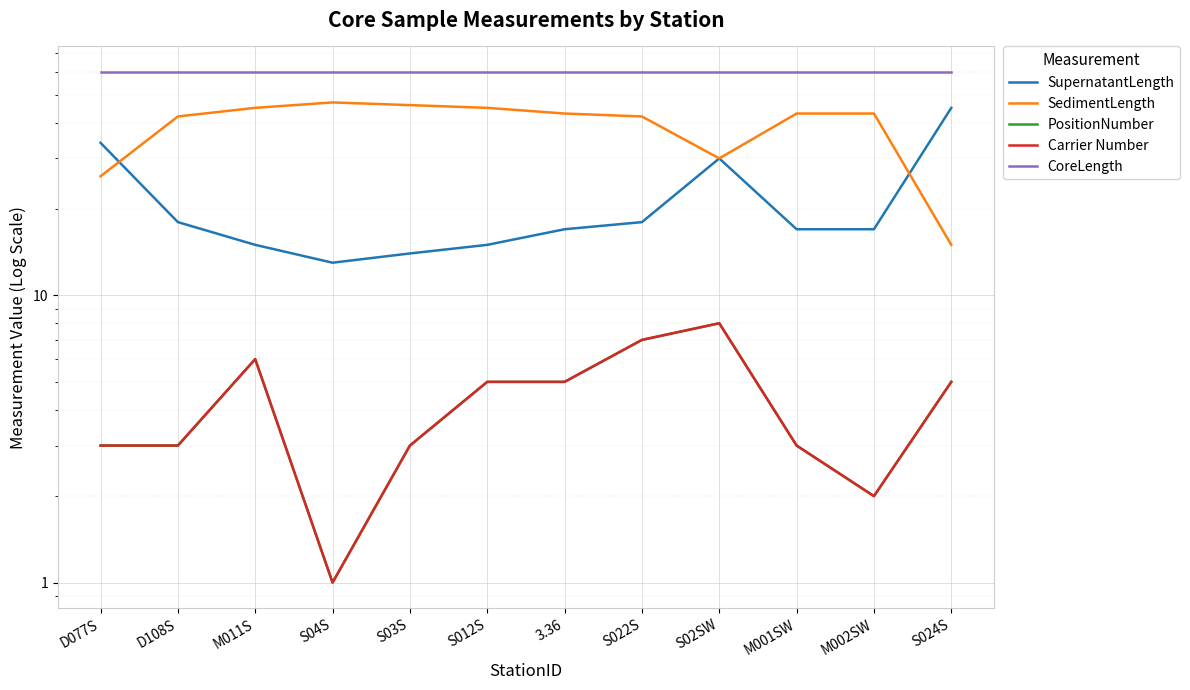

The CoreLength series shows 60 at S022S. True or false?

True